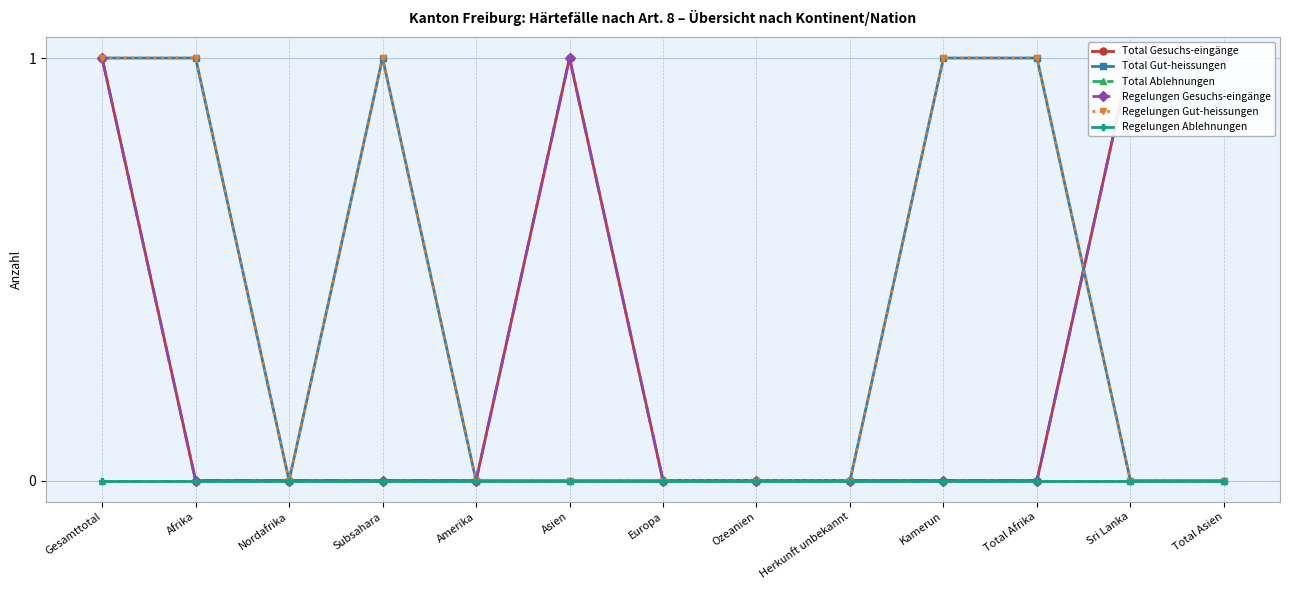

Reading left to right, what are all the values shown in this chart?

Total Gesuchs-eingänge: Gesamttotal=1	Afrika=0	Nordafrika=0	Subsahara=0	Amerika=0	Asien=1	Europa=0	Ozeanien=0	Herkunft unbekannt=0	Kamerun=0	Total Afrika=0	Sri Lanka=1	Total Asien=1
Total Gut-heissungen: Gesamttotal=1	Afrika=1	Nordafrika=0	Subsahara=1	Amerika=0	Asien=0	Europa=0	Ozeanien=0	Herkunft unbekannt=0	Kamerun=1	Total Afrika=1	Sri Lanka=0	Total Asien=0
Total Ablehnungen: Gesamttotal=0	Afrika=0	Nordafrika=0	Subsahara=0	Amerika=0	Asien=0	Europa=0	Ozeanien=0	Herkunft unbekannt=0	Kamerun=0	Total Afrika=0	Sri Lanka=0	Total Asien=0
Regelungen Gesuchs-eingänge: Gesamttotal=1	Afrika=0	Nordafrika=0	Subsahara=0	Amerika=0	Asien=1	Europa=0	Ozeanien=0	Herkunft unbekannt=0	Kamerun=0	Total Afrika=0	Sri Lanka=1	Total Asien=1
Regelungen Gut-heissungen: Gesamttotal=1	Afrika=1	Nordafrika=0	Subsahara=1	Amerika=0	Asien=0	Europa=0	Ozeanien=0	Herkunft unbekannt=0	Kamerun=1	Total Afrika=1	Sri Lanka=0	Total Asien=0
Regelungen Ablehnungen: Gesamttotal=0	Afrika=0	Nordafrika=0	Subsahara=0	Amerika=0	Asien=0	Europa=0	Ozeanien=0	Herkunft unbekannt=0	Kamerun=0	Total Afrika=0	Sri Lanka=0	Total Asien=0